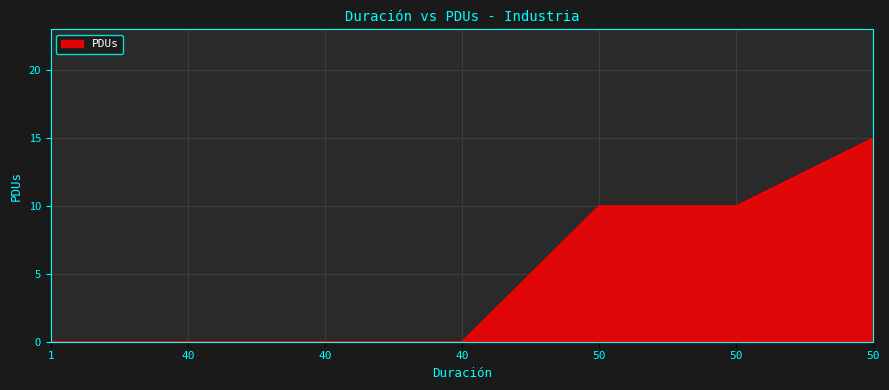

How many lines are shown in the chart?

1